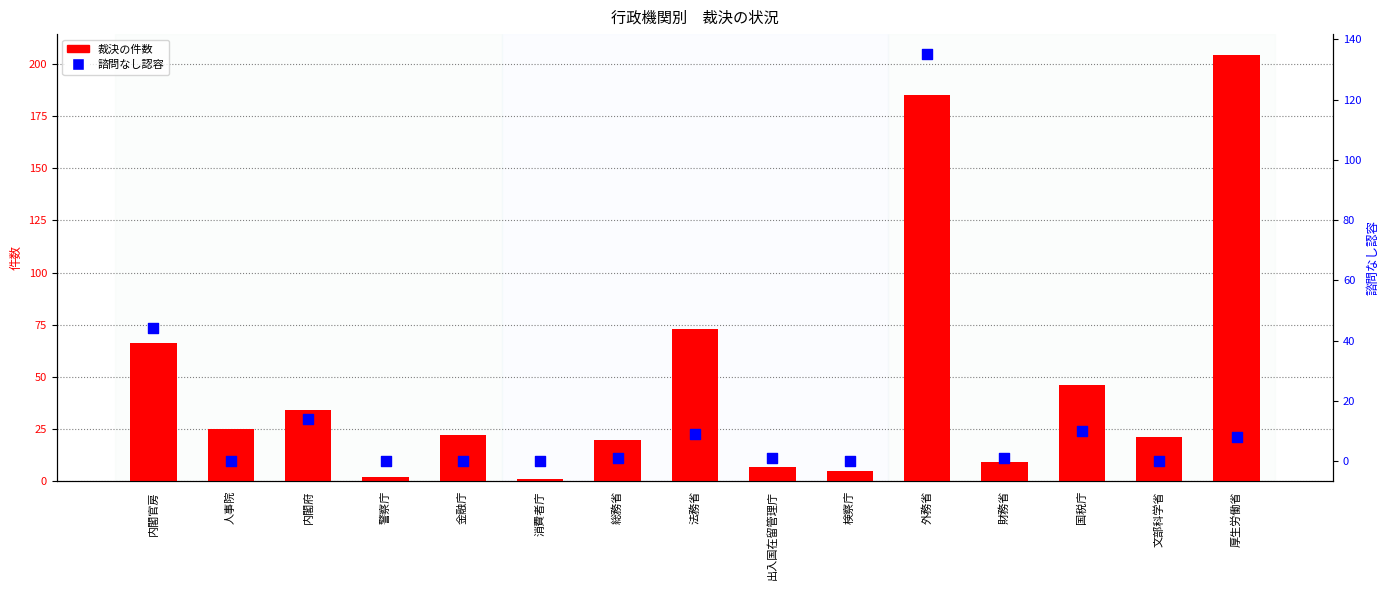

Which series reaches the maximum Y coordinate?

裁決の件数